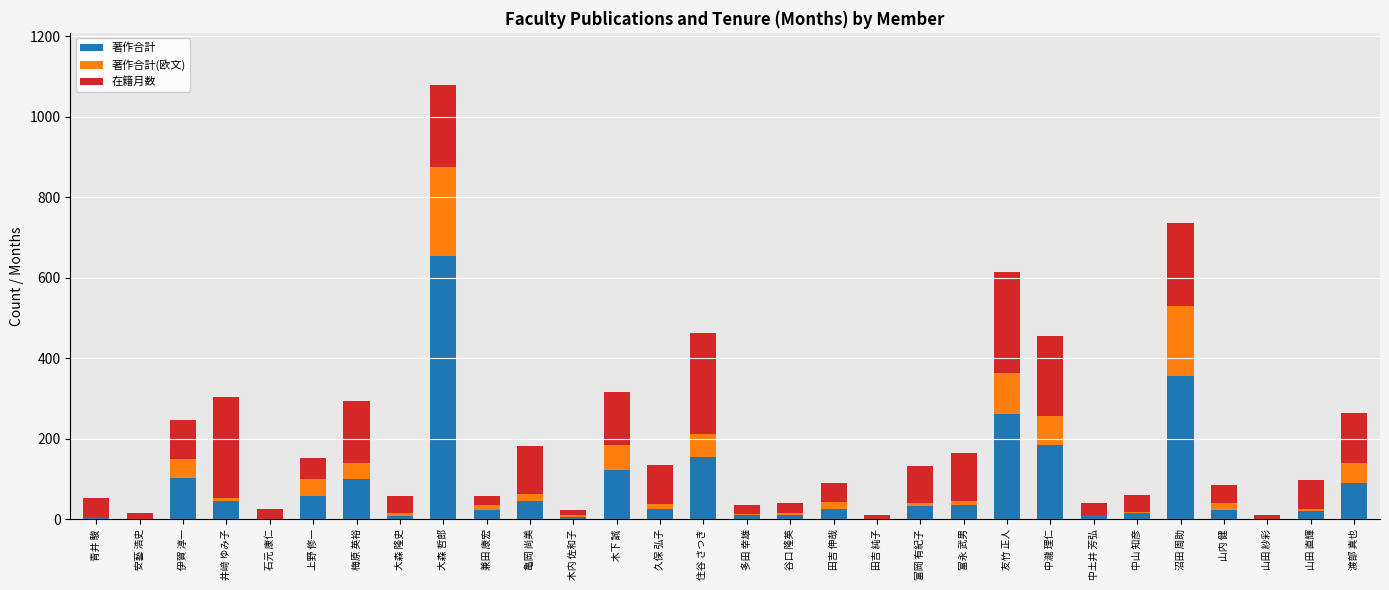

What is the sum of the 著作合計 values at 青井 駿 and 山田 紗彩?

5